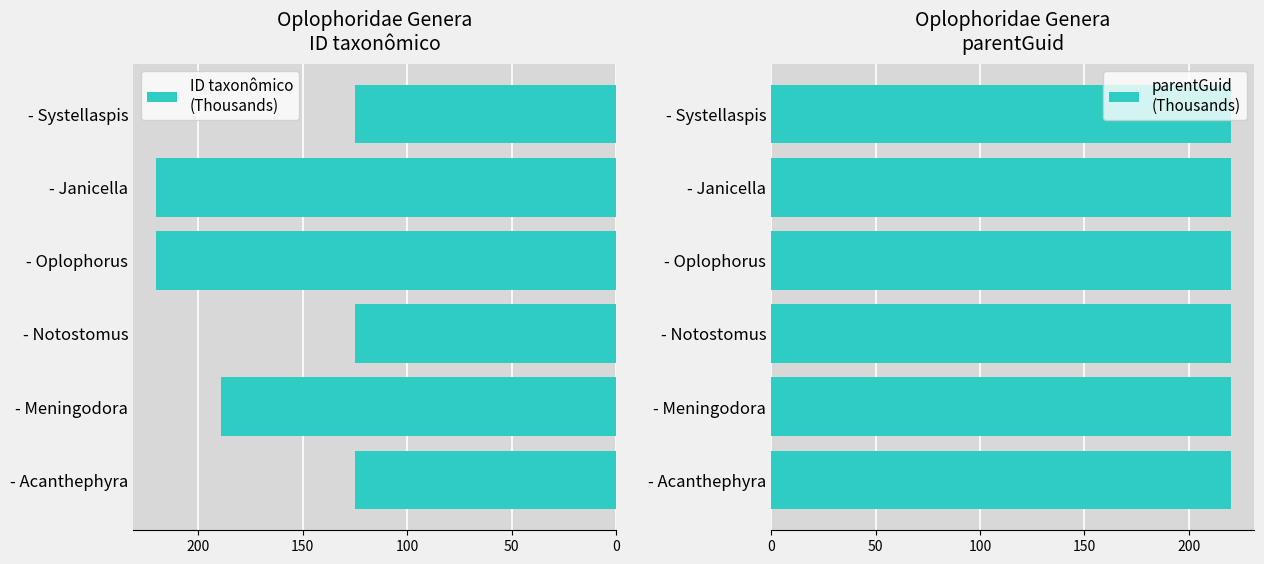

How many categories are shown in the chart?

6